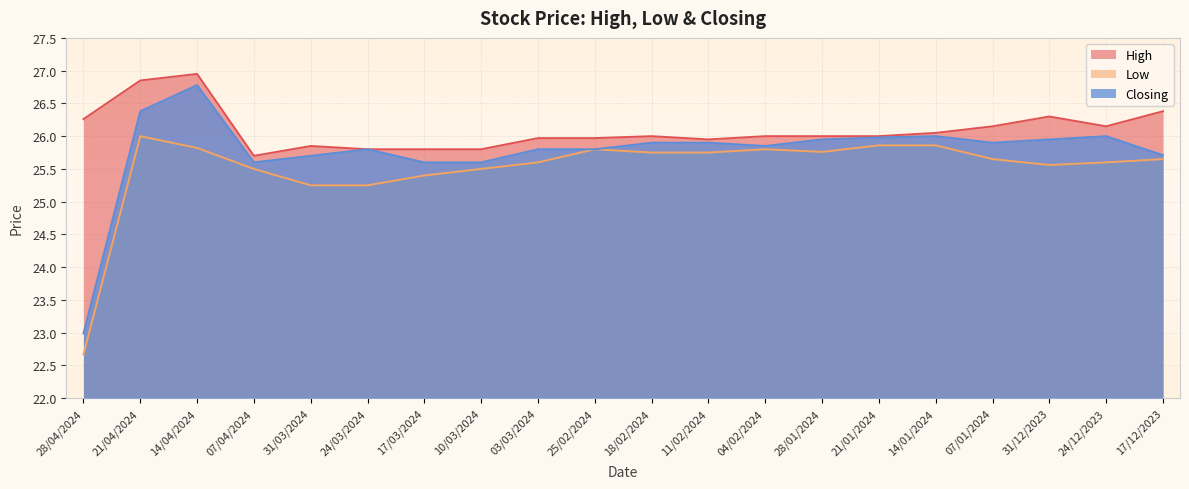

True or false: Closing has a value of 26.0 at 24/12/2023.

True